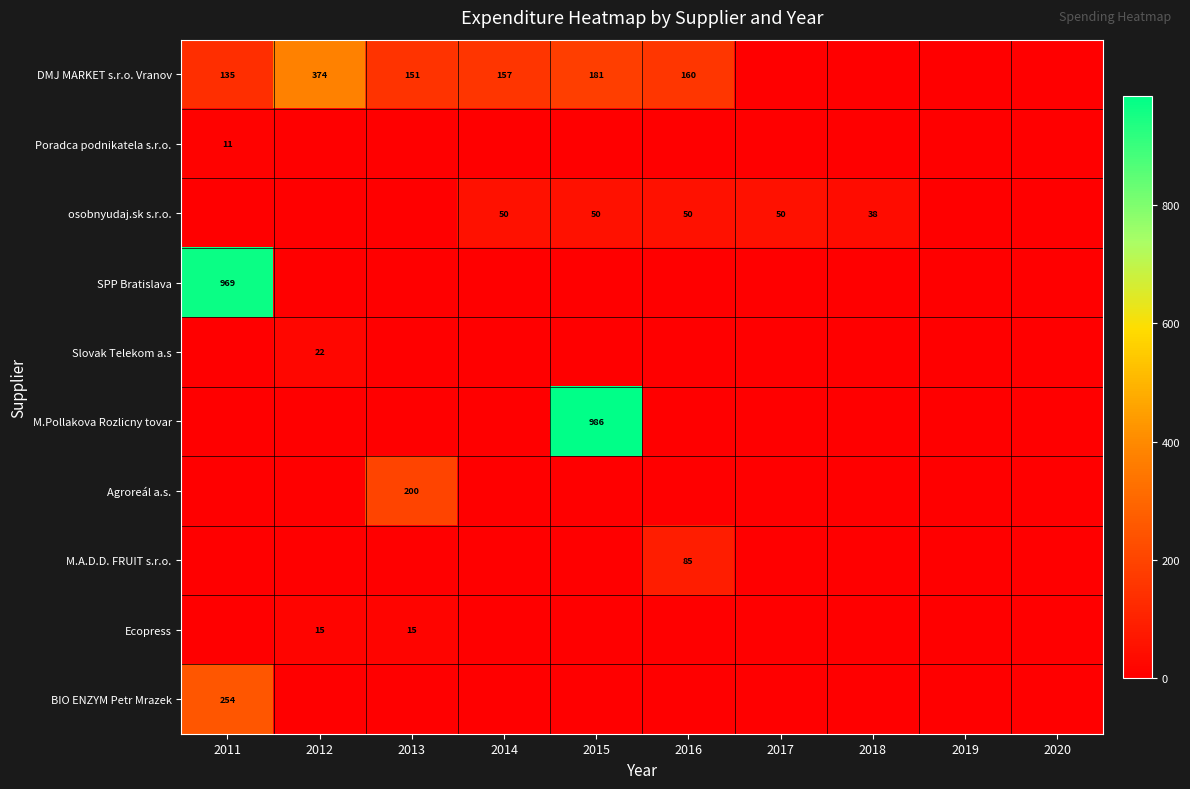

The value of osobnyudaj.sk s.r.o. at 2015 is 50. True or false?

True